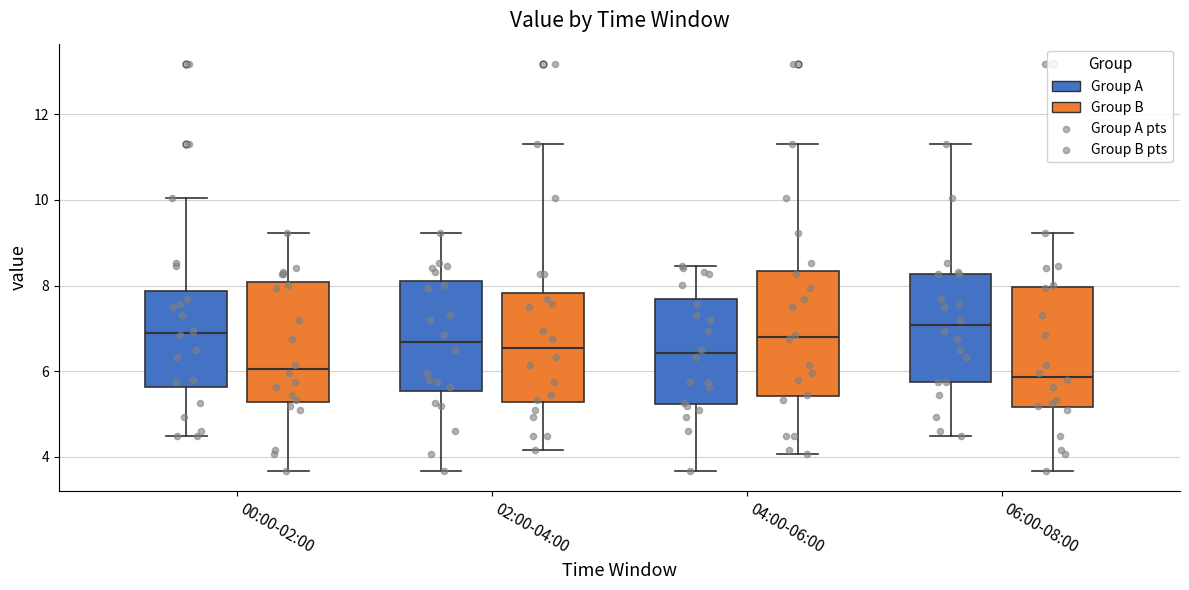

Reading left to right, read every box against the y-axis: the position of its median line, the range the box covers, and the ends of its whiskers. The values are not printed on the chart, so give them approximately, as read against the axis.

00:00-02:00 (Group A): median 6.8, box 5.6 to 7.8, whiskers 4.4 to 10.0
00:00-02:00 (Group B): median 6.0, box 5.2 to 8.0, whiskers 3.6 to 9.2
02:00-04:00 (Group A): median 6.6, box 5.6 to 8.0, whiskers 3.6 to 9.2
02:00-04:00 (Group B): median 6.6, box 5.2 to 7.8, whiskers 4.2 to 11.4
04:00-06:00 (Group A): median 6.4, box 5.2 to 7.6, whiskers 3.6 to 8.4
04:00-06:00 (Group B): median 6.8, box 5.4 to 8.4, whiskers 4.0 to 11.4
06:00-08:00 (Group A): median 7.0, box 5.8 to 8.2, whiskers 4.4 to 11.4
06:00-08:00 (Group B): median 5.8, box 5.2 to 8.0, whiskers 3.6 to 9.2